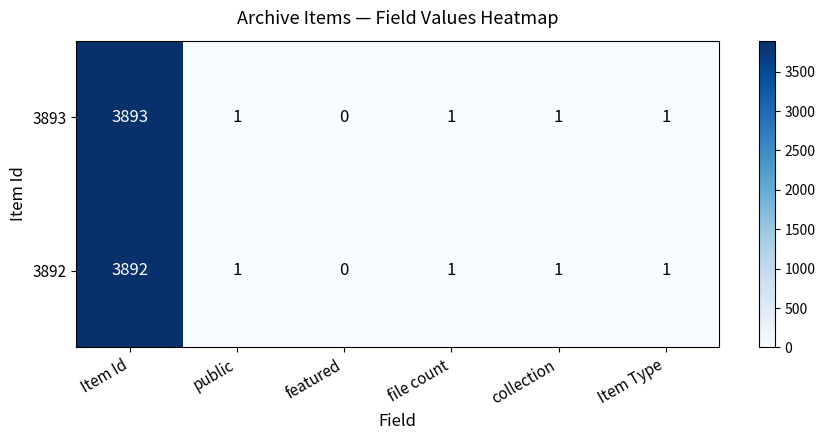

What is the sum of all 3892 values?

3896